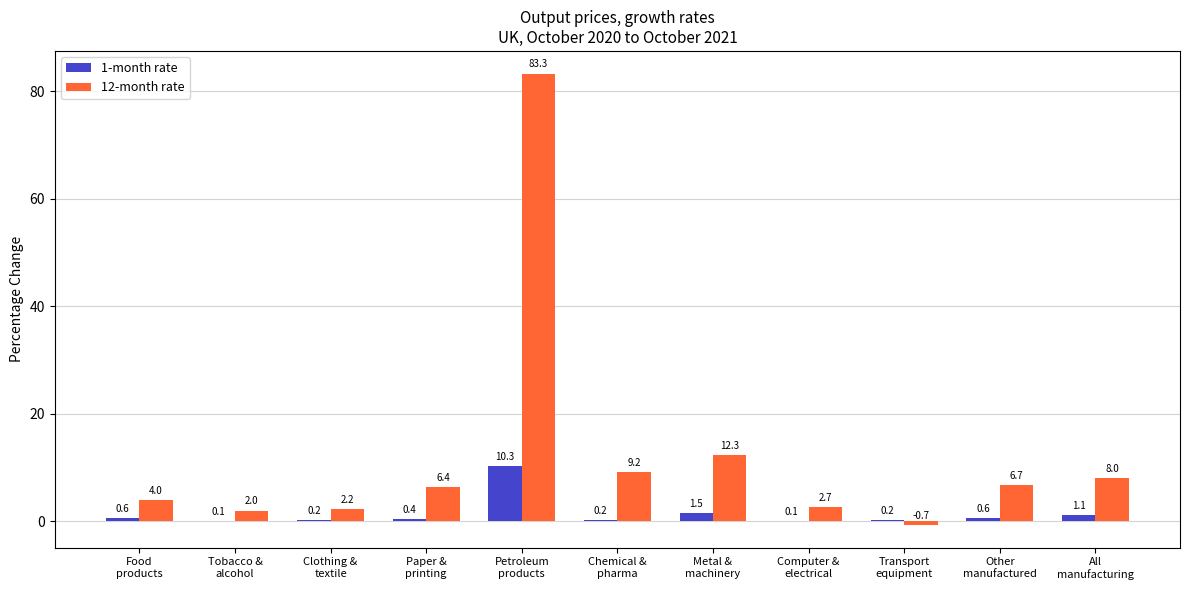

What is the maximum value shown in the chart?

83.3